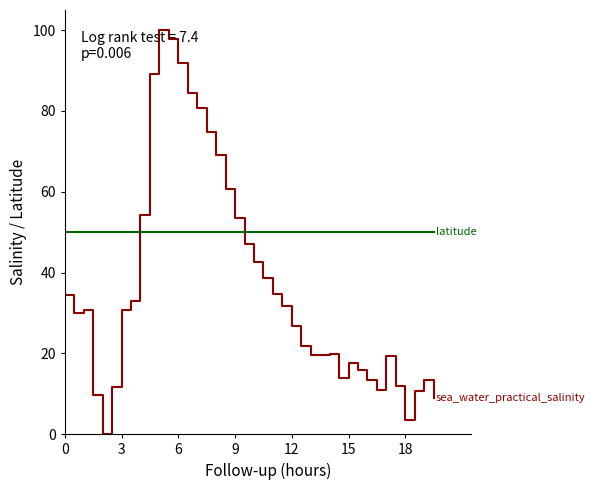

What is the greatest value displayed?

100.0